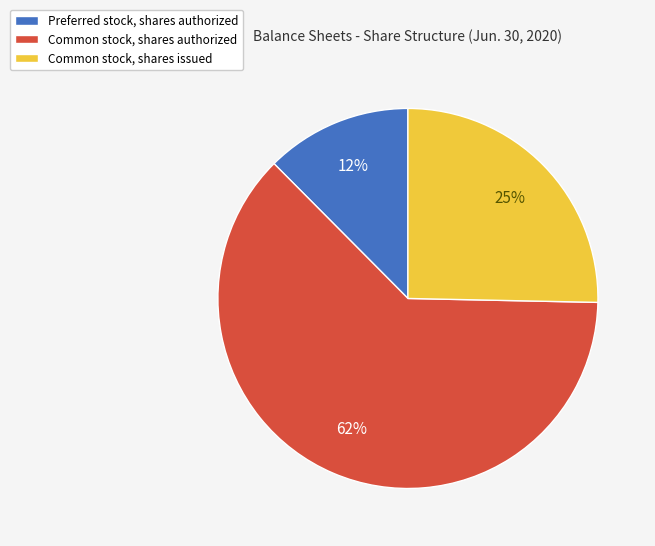

Does Common stock, shares issued account for over 50% of the chart?

No